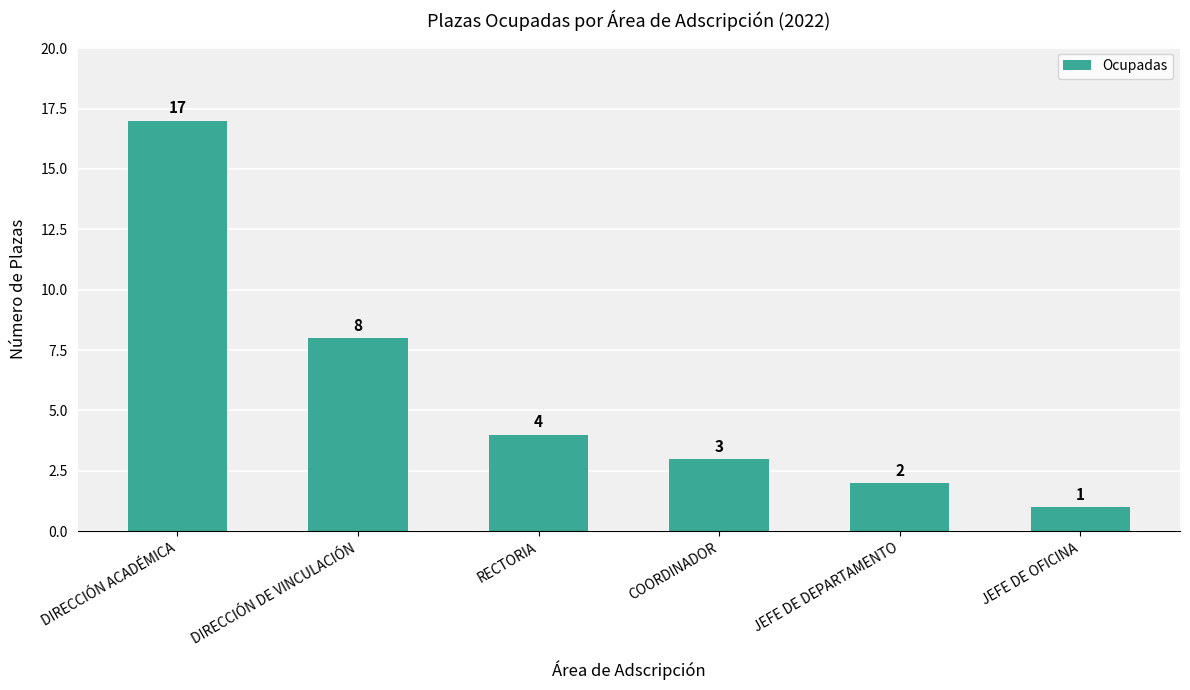

Which has a higher value, COORDINADOR or DIRECCIÓN DE VINCULACIÓN?

DIRECCIÓN DE VINCULACIÓN